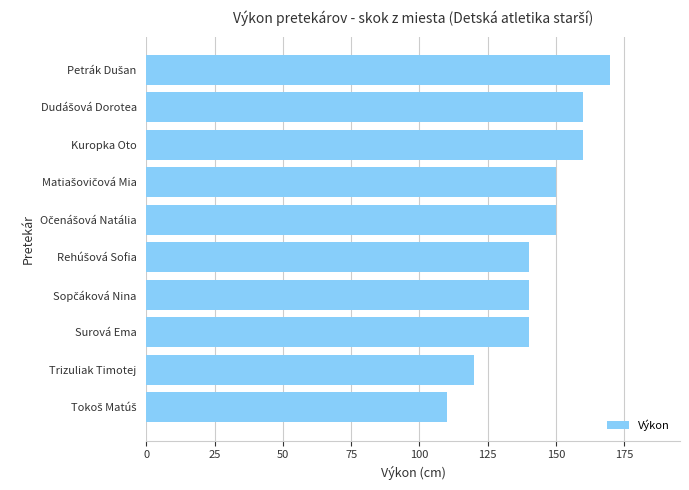

What is the difference between the maximum and second lowest values?

50